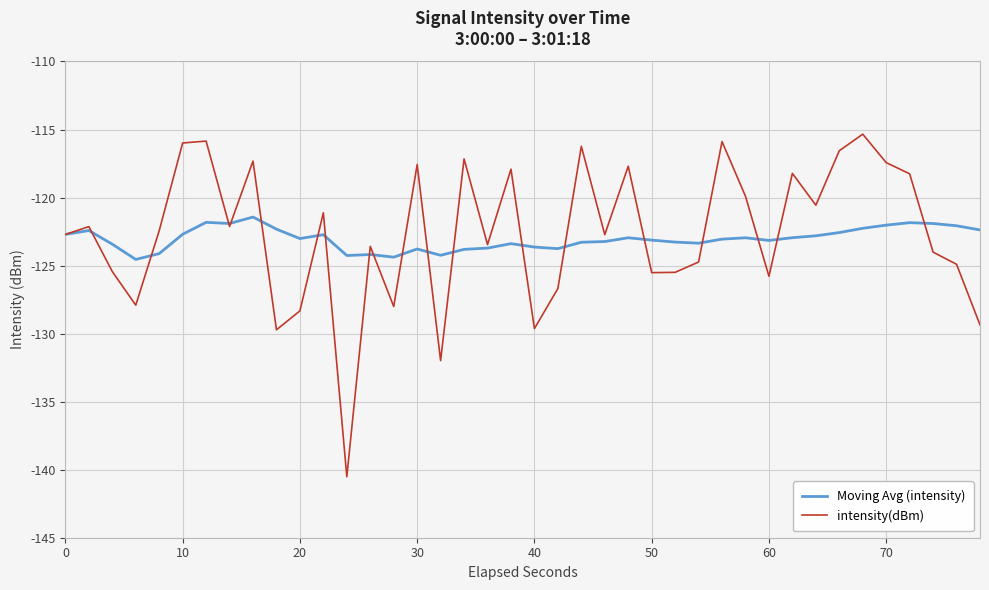

Which series has the widest spread of values?

intensity(dBm)